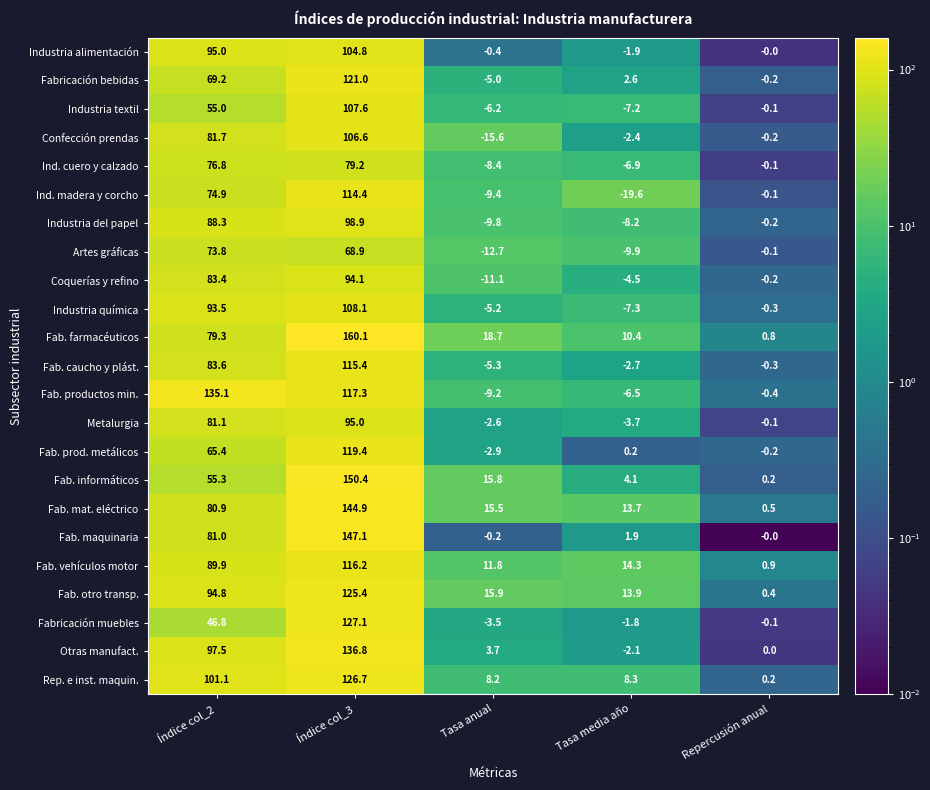

At which label is Fab. informáticos closest to 75?

Índice col_2